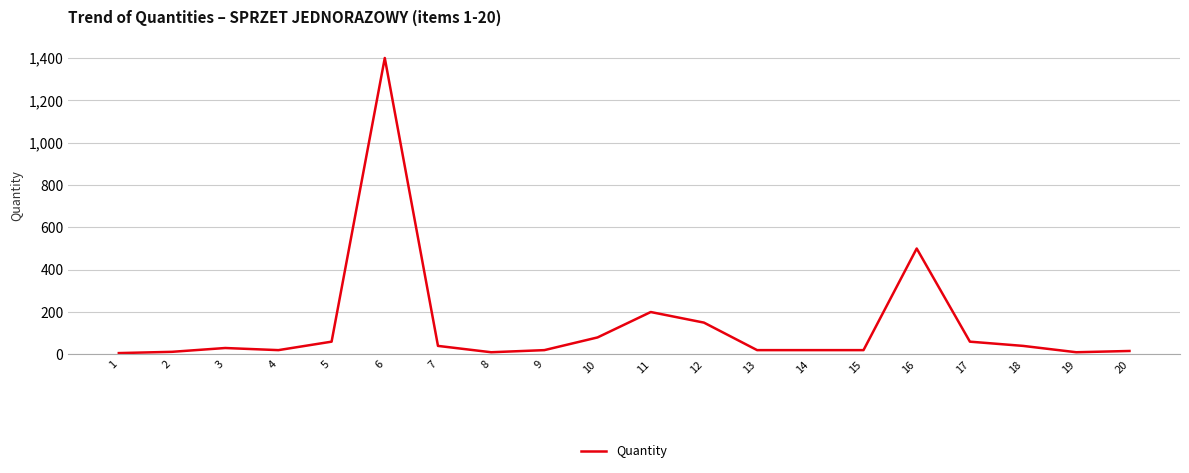

What is the difference between the maximum and minimum values?

1394